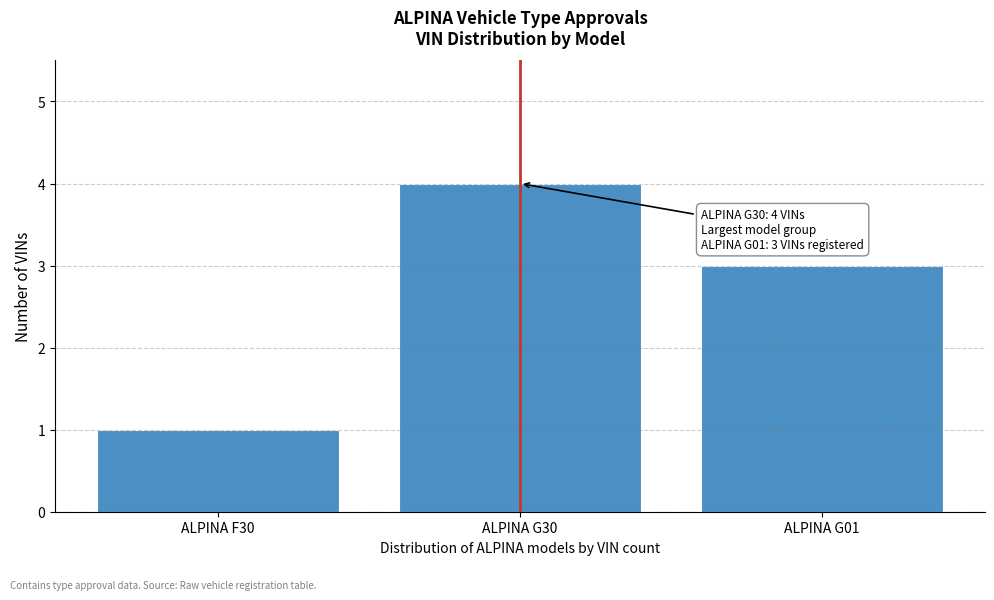

Reading left to right, extract all data points from this chart.

ALPINA F30=1	ALPINA G30=4	ALPINA G01=3